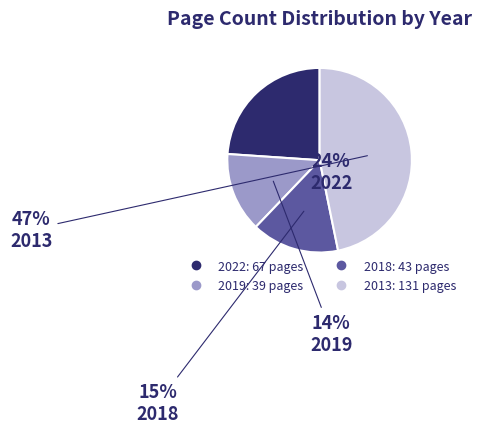

What percentage is the 2018 slice, to the nearest percent?

15%